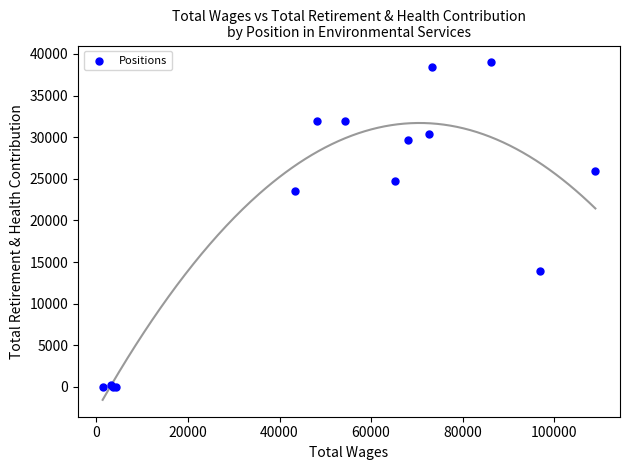

What Y value in the scatter plot is closest to 19488?

23551